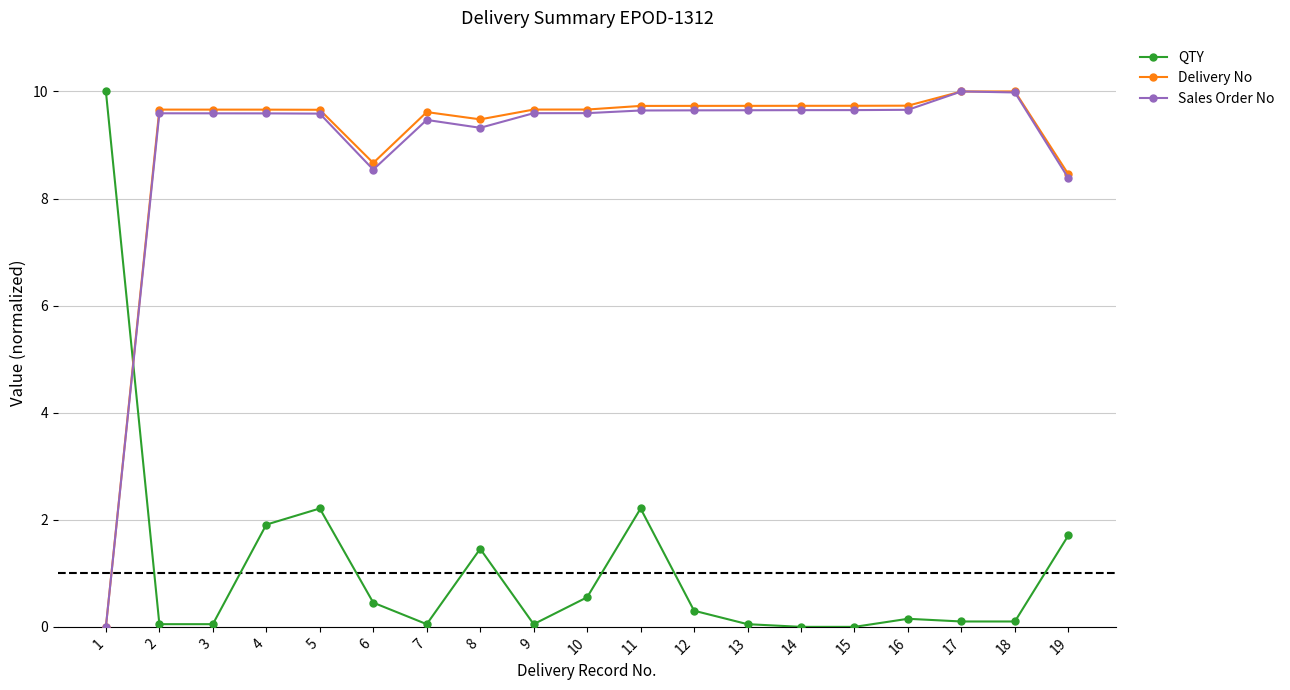

How many times do Delivery No and QTY cross each other?

1